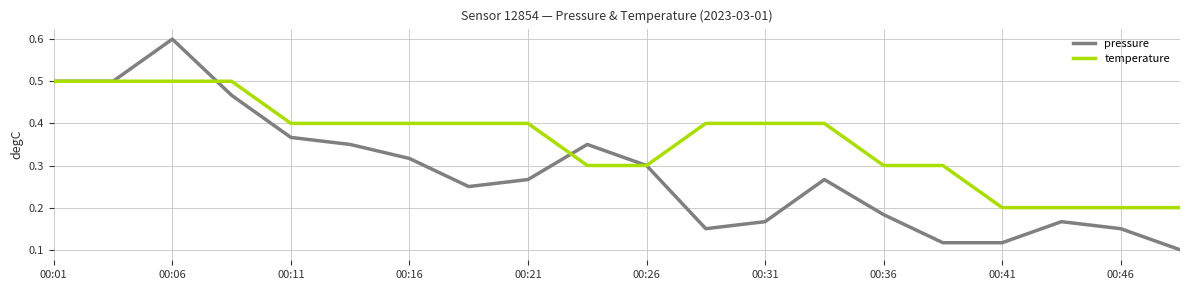

Rank the series by their maximum value, from highest to lowest.

pressure, temperature